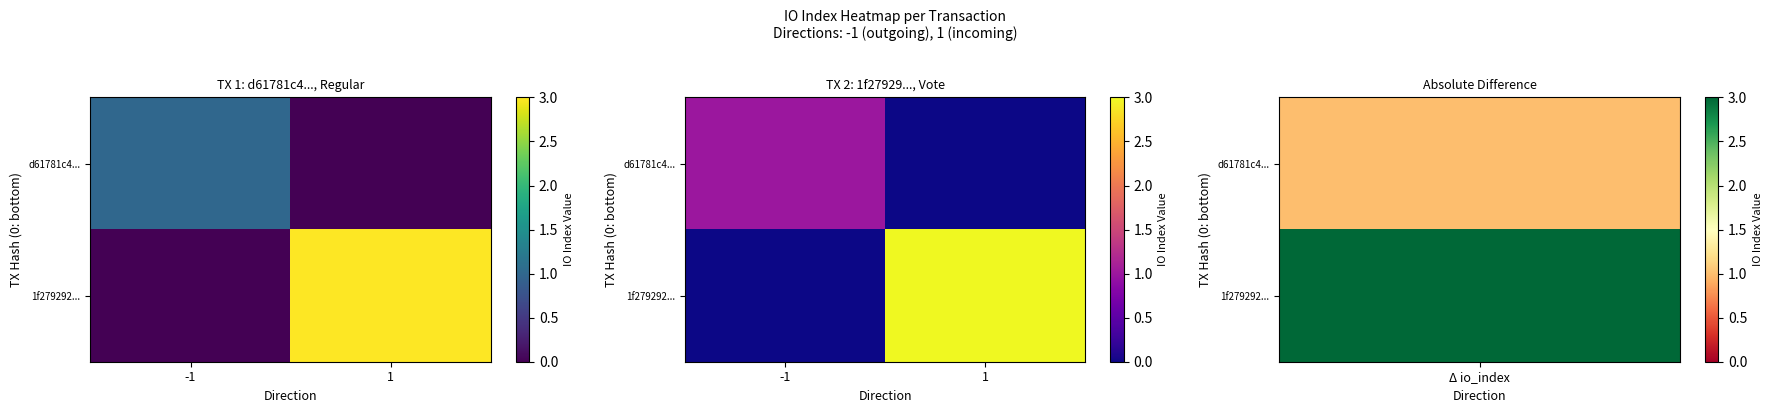

Count the d61781c4... values in the range 0 to 1.

2